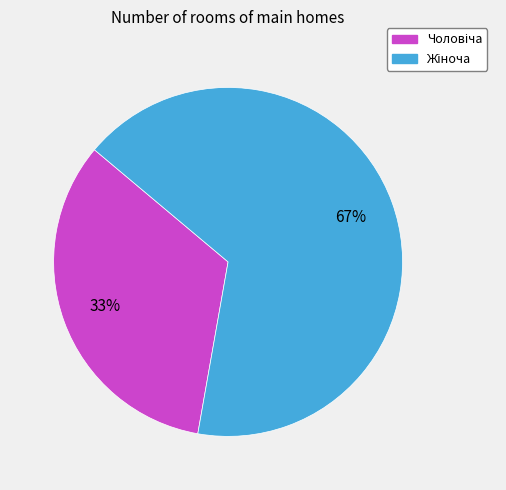

To the nearest percent, what is the average slice percentage?

50%